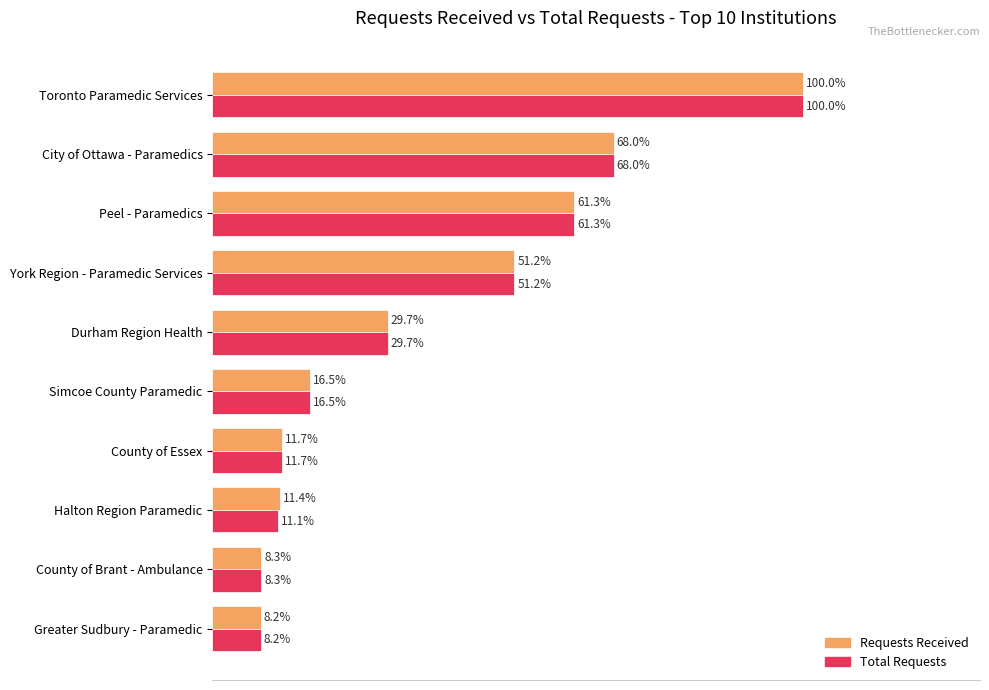

What are all the series names shown in the legend?

Requests Received, Total Requests